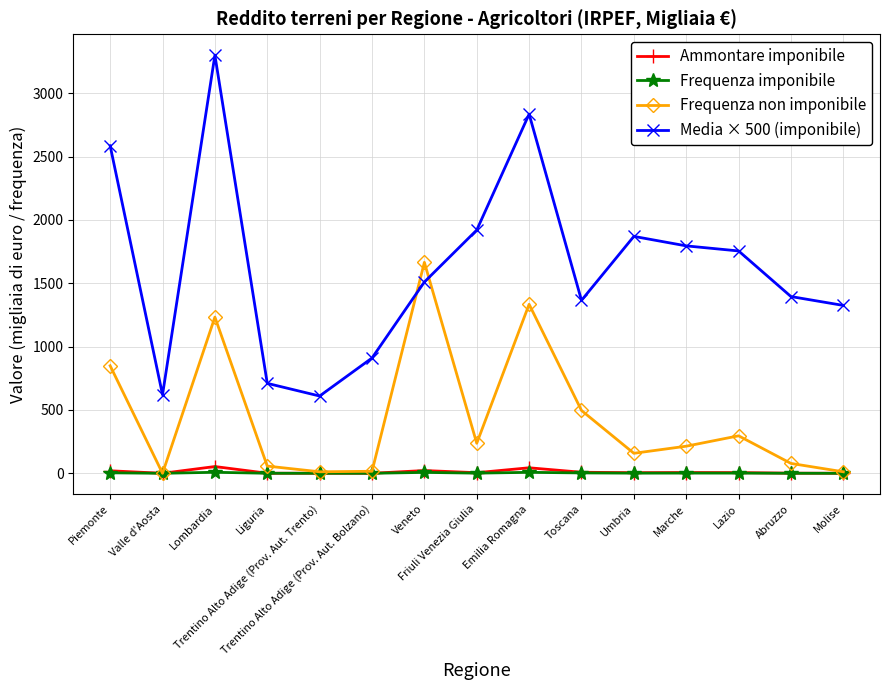

How many lines are shown in the chart?

4